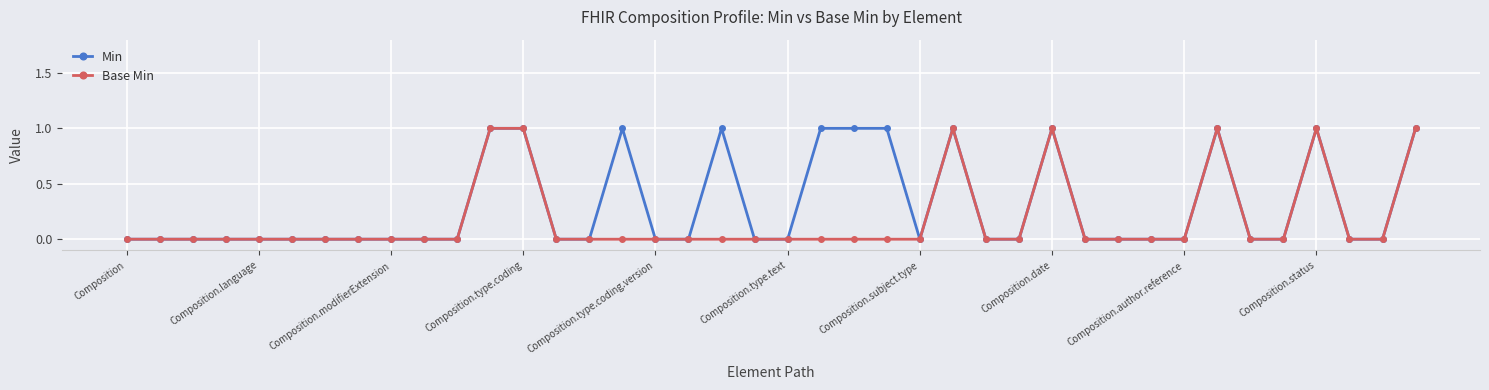

List the series in order of their overall mean, highest first.

Min, Base Min